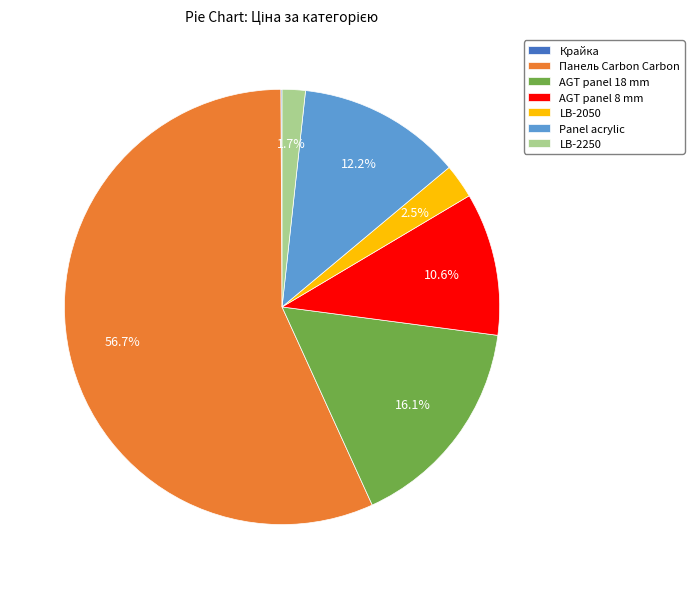

What percentage do Panel acrylic and LB-2050 together represent?

14.7%